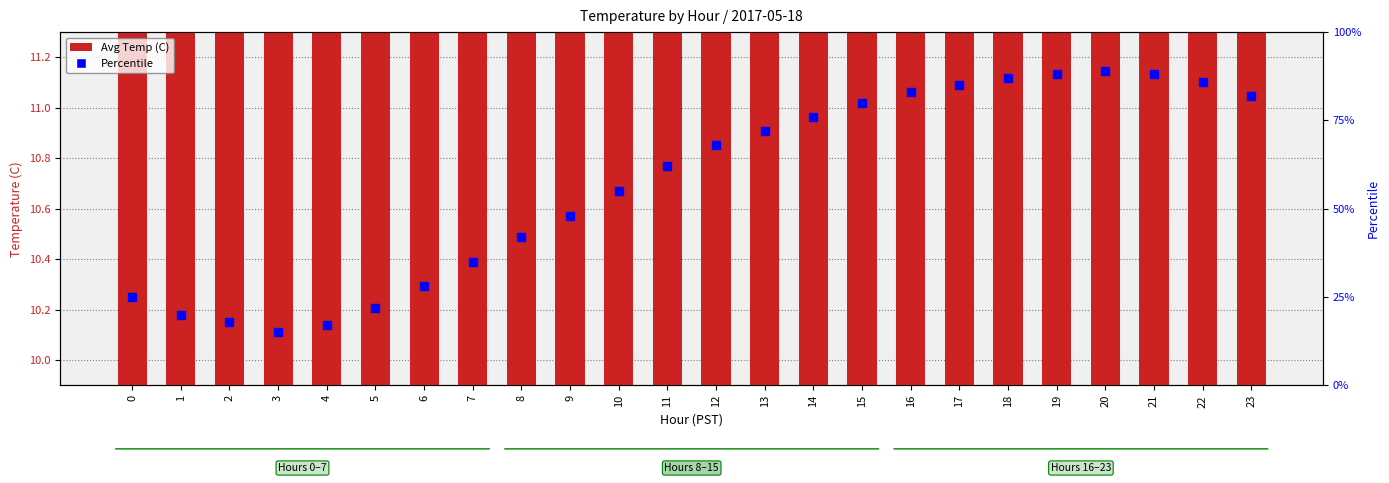

What is the total value across all series at 20?

100.1